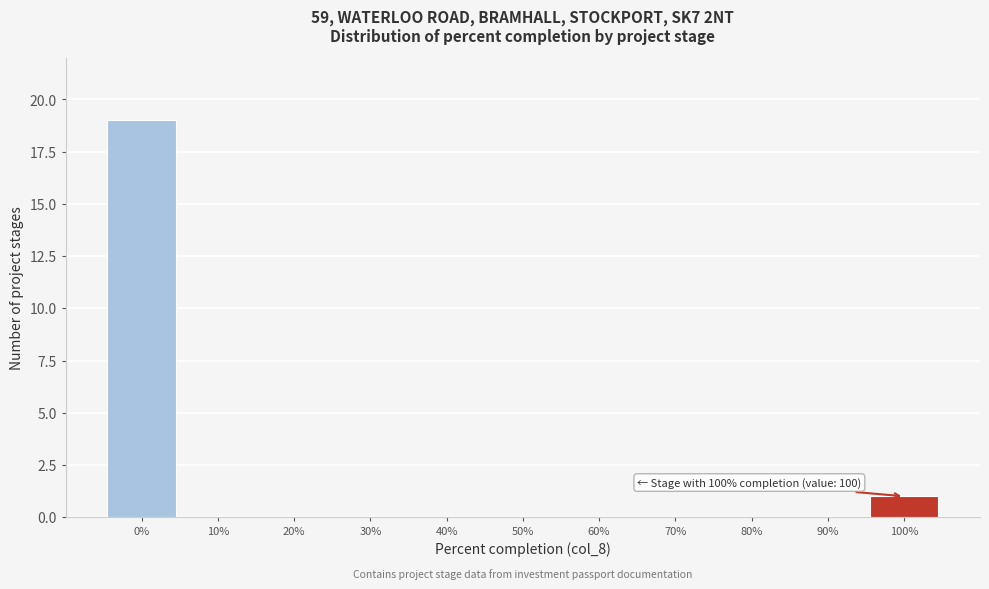

Reading right to left, list all the values displayed in this chart.

100%=1	90%=0	80%=0	70%=0	60%=0	50%=0	40%=0	30%=0	20%=0	10%=0	0%=19